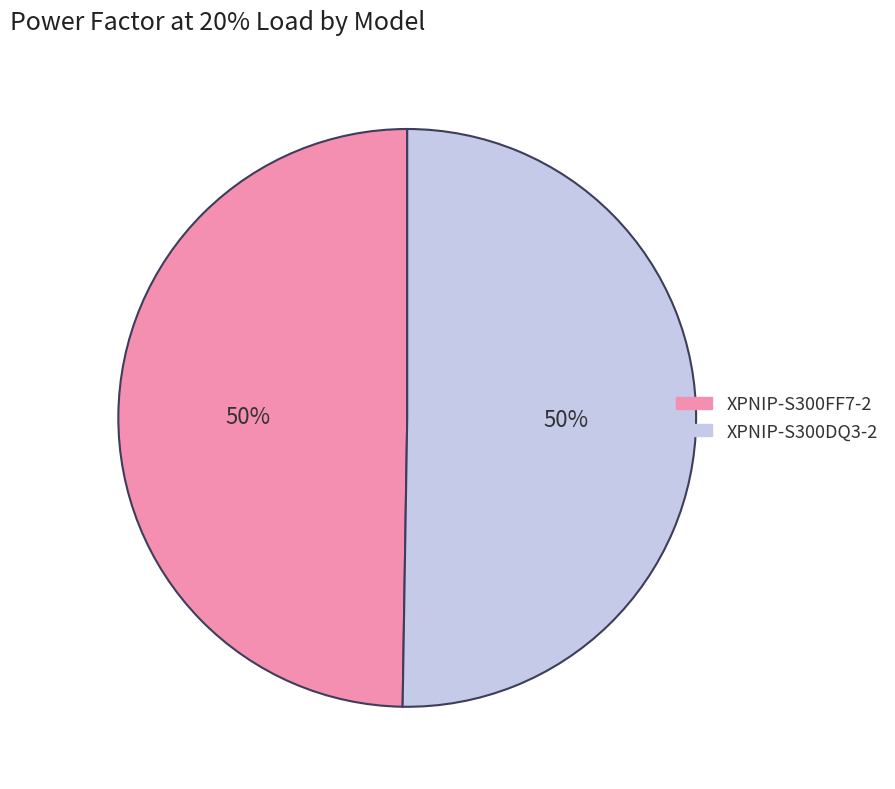

Is the sum of XPNIP-S300FF7-2 and XPNIP-S300DQ3-2 greater than half?

Yes